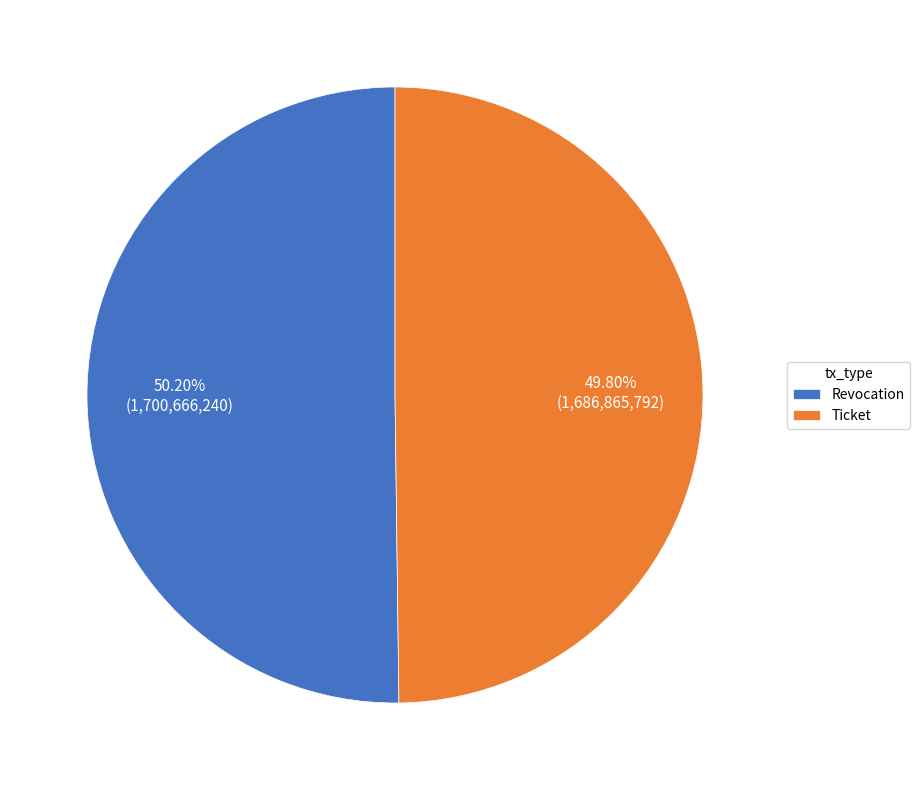

What is the ratio of the value at Revocation to the value at Ticket?

1.0